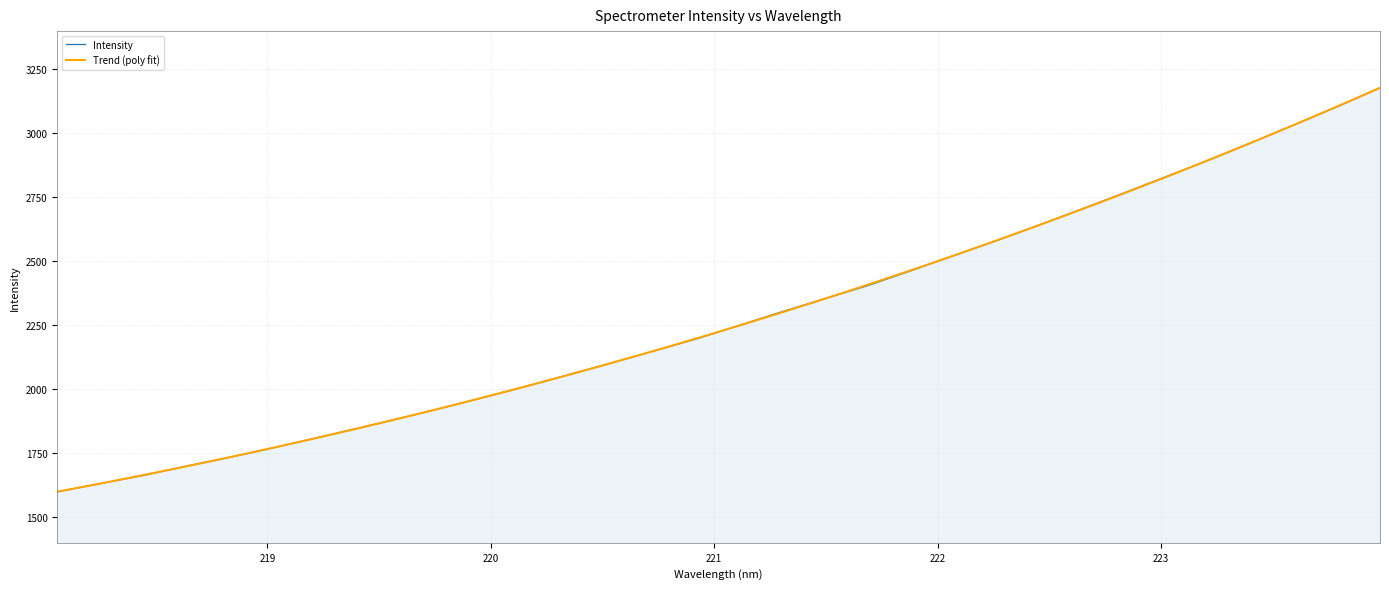

What value does the data have at 218.8244?

1732.9